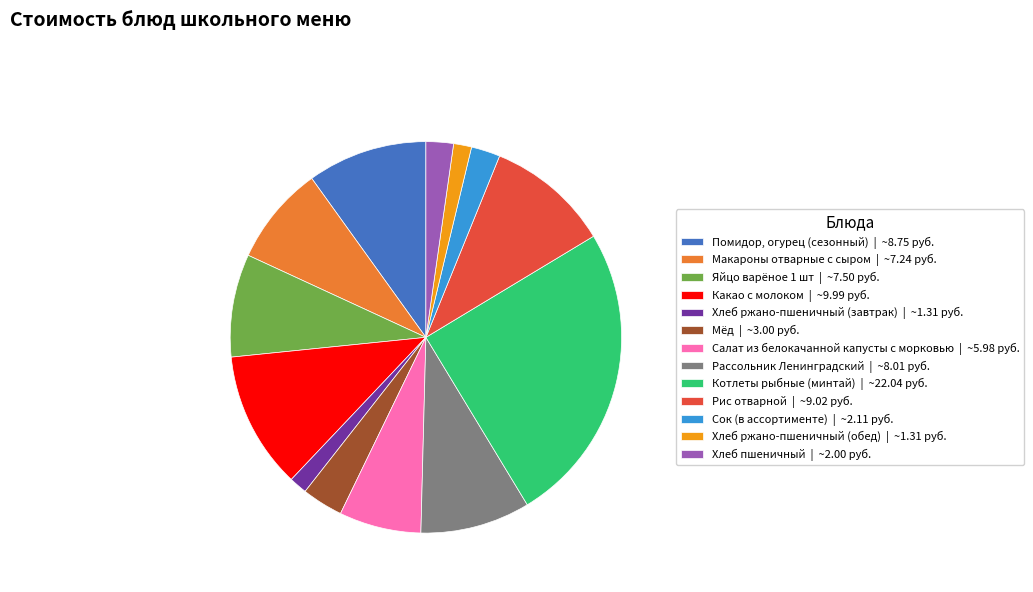

Do Рис отварной and Яйцо варёное 1 шт together represent more than half of the pie?

No